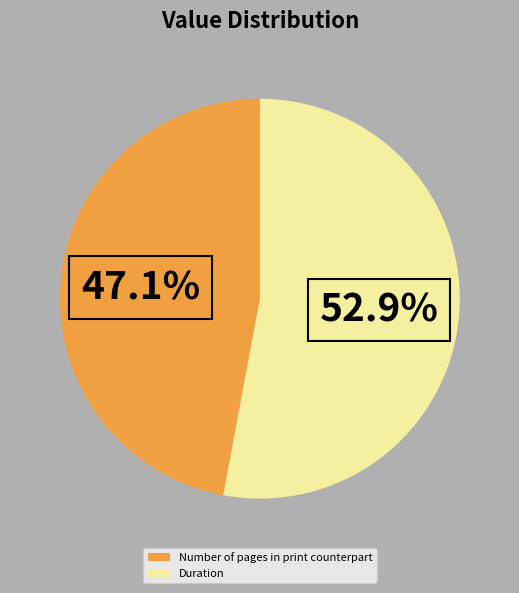

To the nearest percent, what is the difference between the Duration and Number of pages in print counterpart slice percentages?

6%